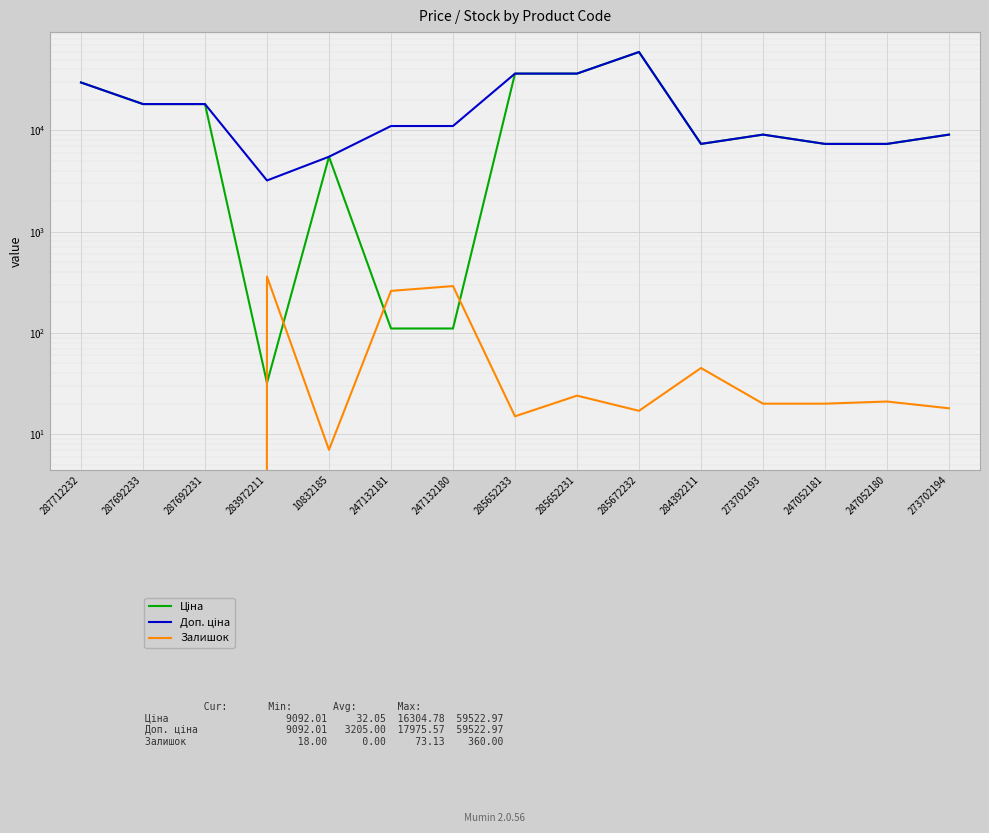

At which label does Доп. ціна reach its minimum?

283972211